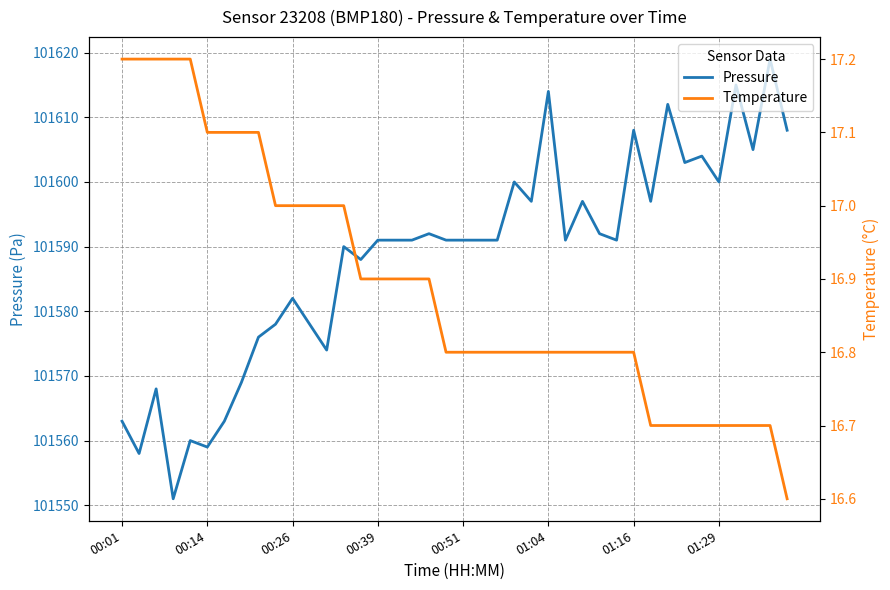

The value of Pressure at 00:39 is 34685.4. True or false?

False